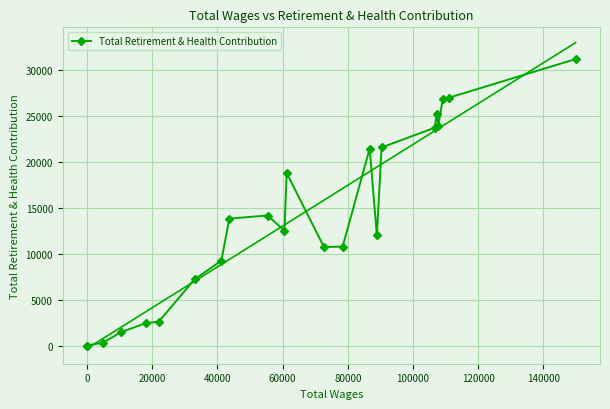

True or false: Total Retirement & Health Contribution has more than 2 points higher than both neighbors.

True